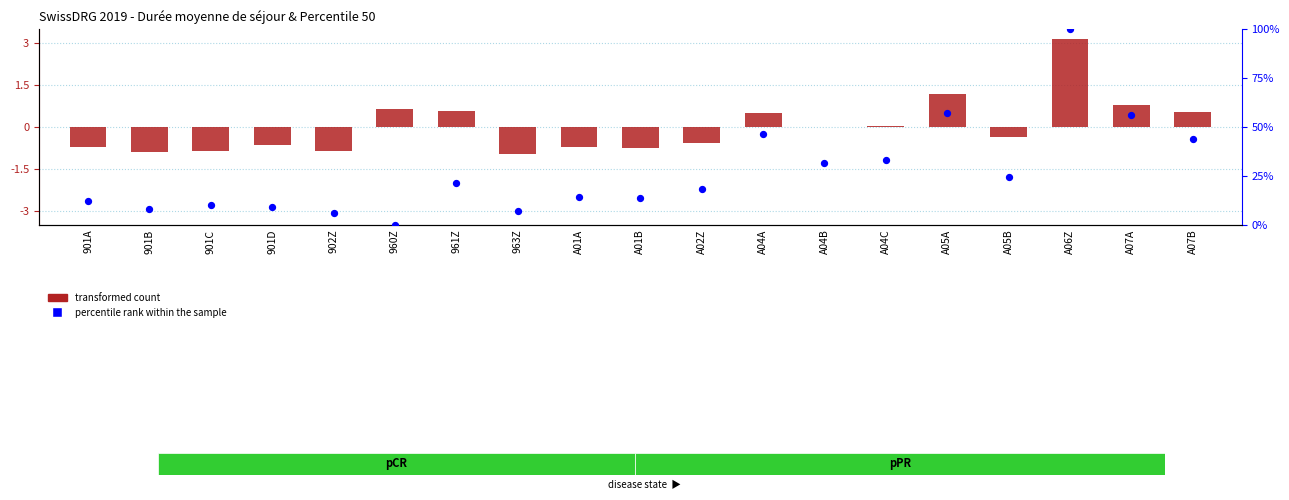

What is the total value across all series at A05B?

24.1